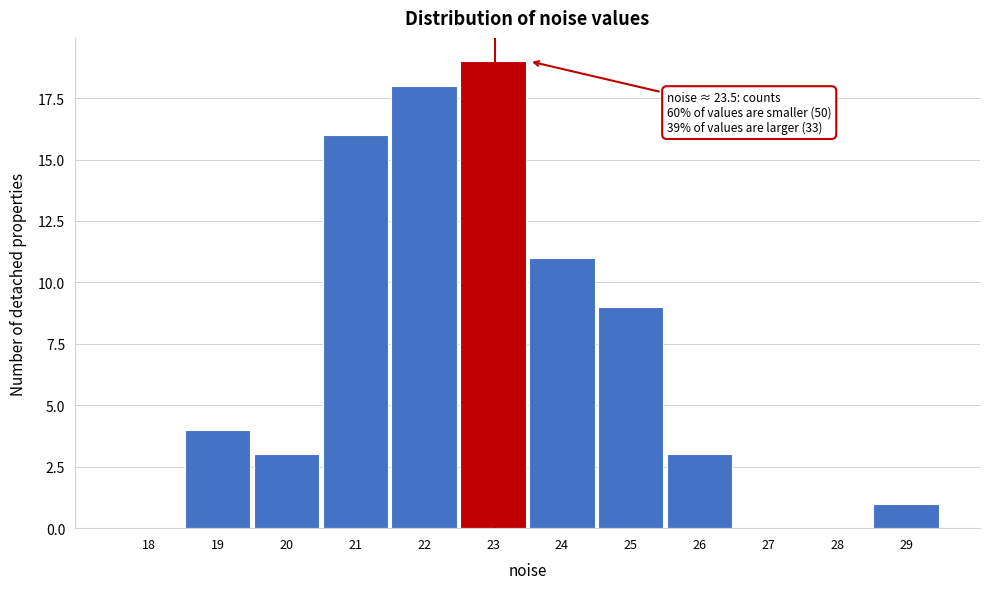

Reading left to right, what are all the values shown in this chart?

18=0	19=4	20=3	21=16	22=18	23=19	24=11	25=9	26=3	27=0	28=0	29=1